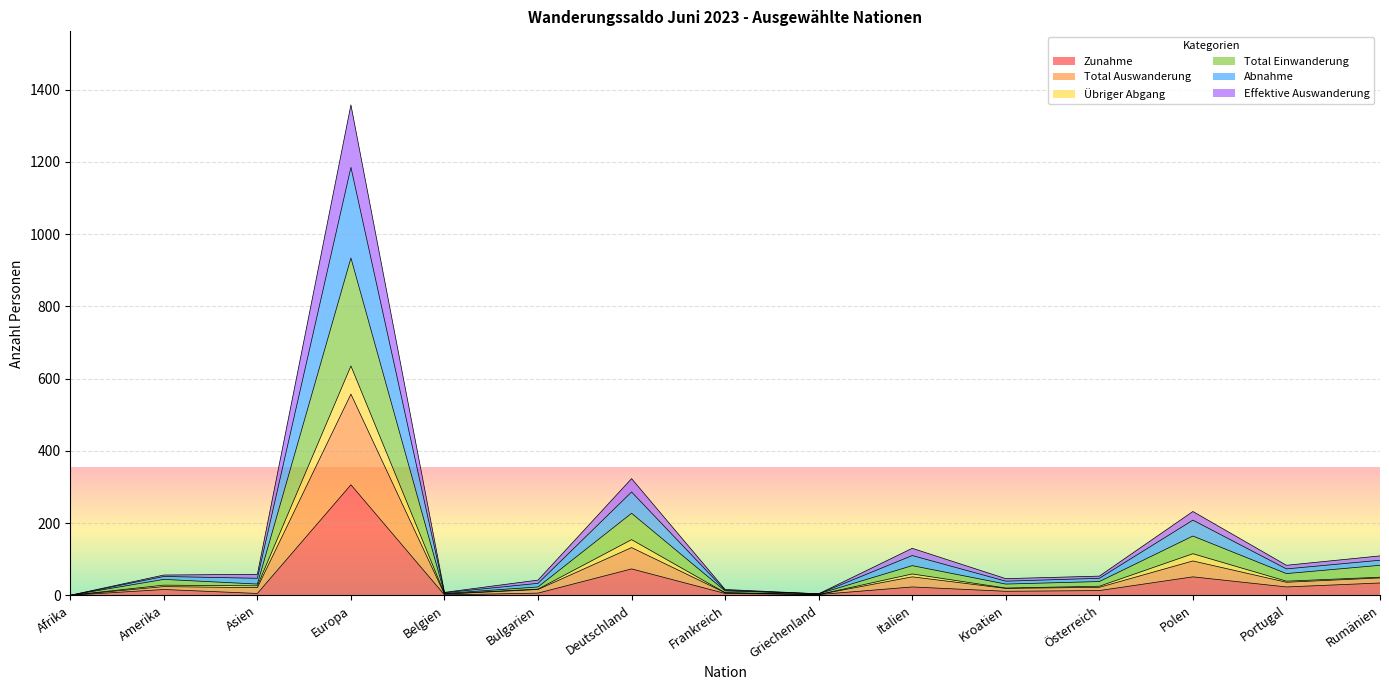

List the labels in order of Total Auswanderung value, smallest first.

Afrika, Griechenland, Belgien, Frankreich, Bulgarien, Kroatien, Österreich, Amerika, Asien, Portugal, Rumänien, Italien, Polen, Deutschland, Europa